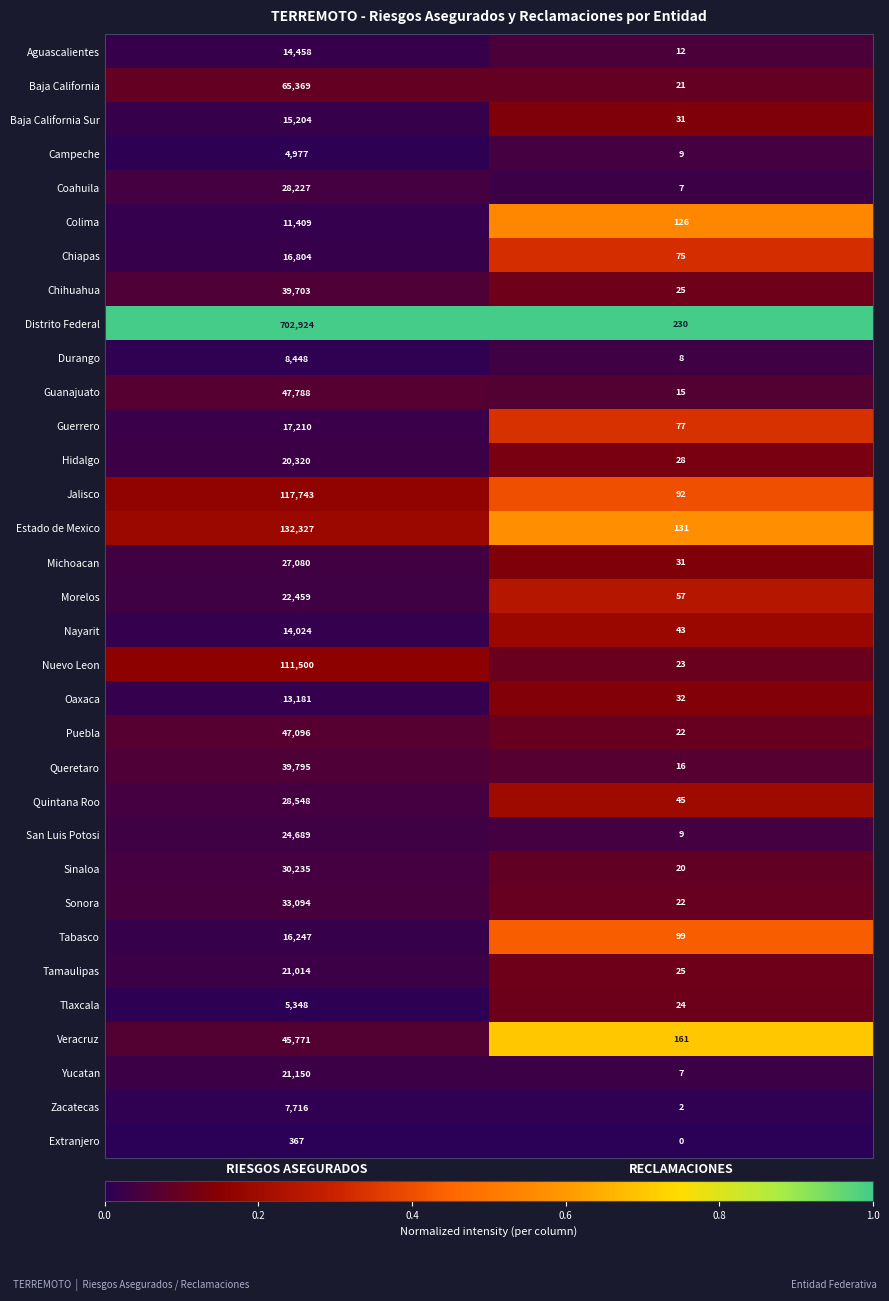

What is the total value across all series at RECLAMACIONES?

1525